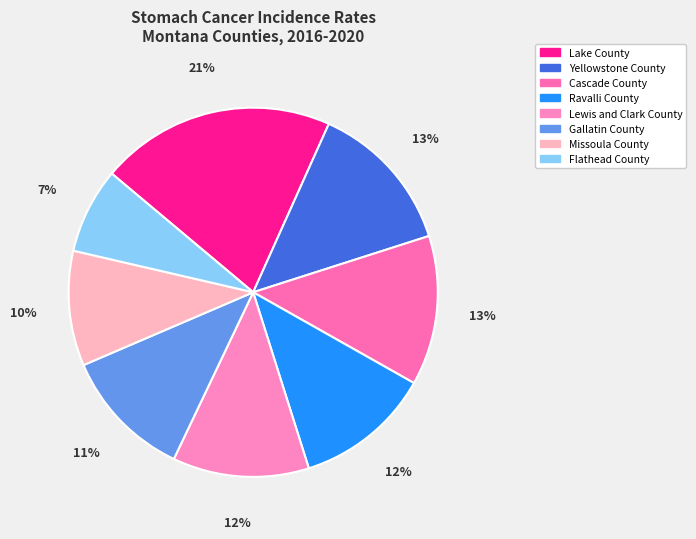

Which has a higher value, Ravalli County or Missoula County?

Ravalli County